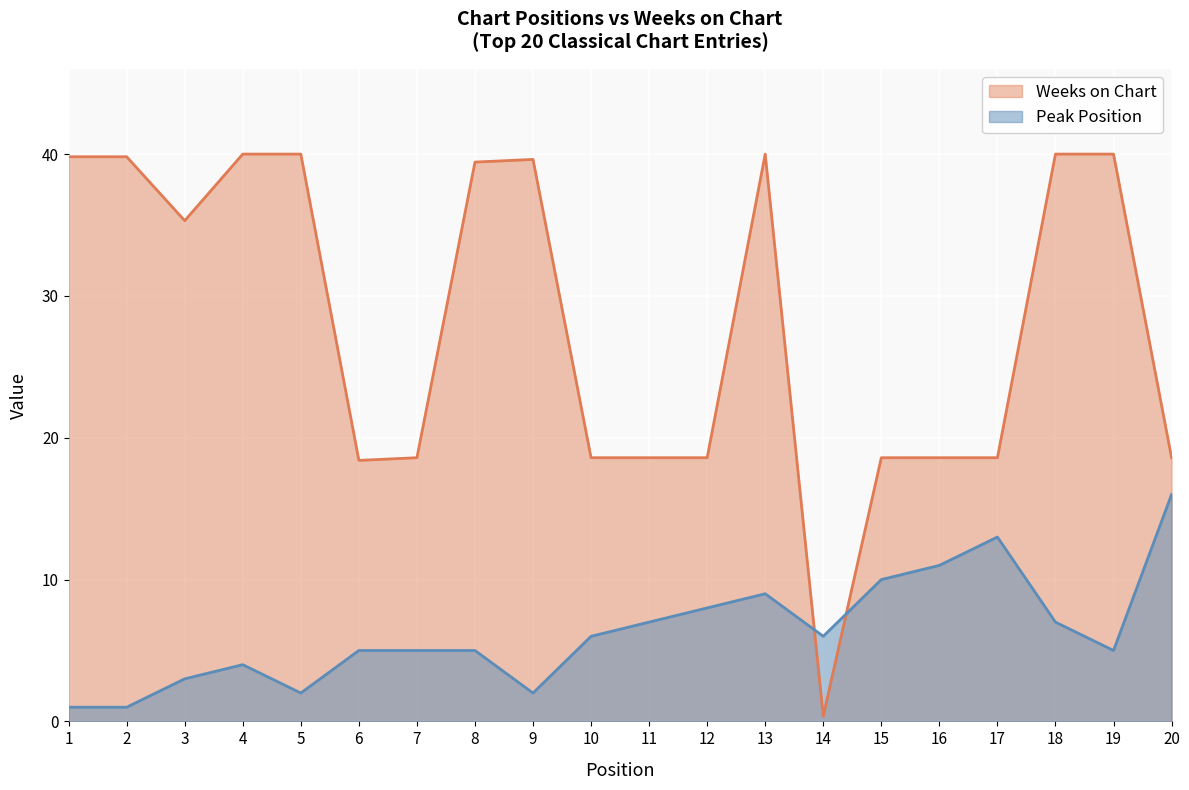

What are all the series names shown in the legend?

Weeks on Chart, Peak Position